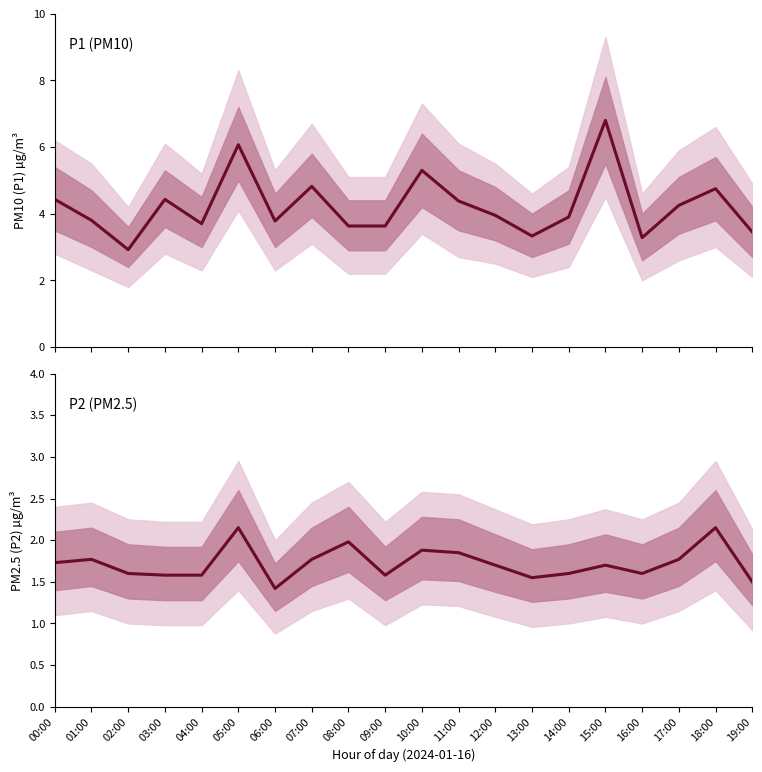

Which category has the lowest value in the P1 series?

02:00